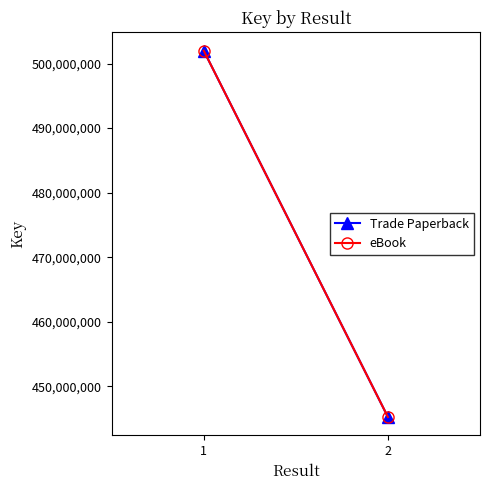

Reading left to right, extract all data points from this chart.

Trade Paperback: 1=501998943	2=445245856
eBook: 1=501998943	2=445245856